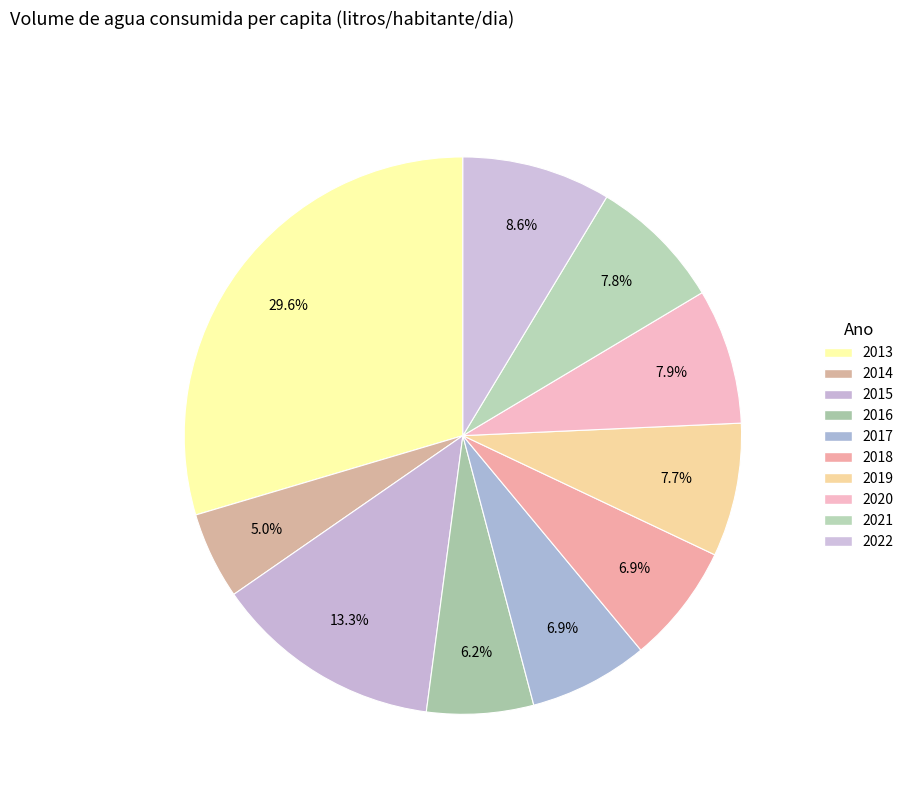

True or false: 2020 accounts for 1% of the total.

False